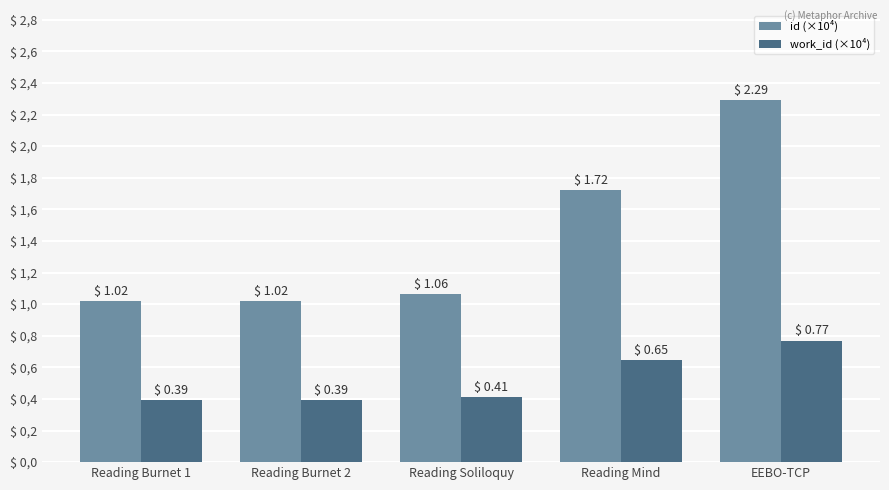

Reading right to left, transcribe all the data shown in this chart.

id (×10⁴): EEBO-TCP=2.3	Reading Mind=1.7	Reading Soliloquy=1.1	Reading Burnet 2=1.0	Reading Burnet 1=1.0
work_id (×10⁴): EEBO-TCP=0.8	Reading Mind=0.6	Reading Soliloquy=0.4	Reading Burnet 2=0.4	Reading Burnet 1=0.4